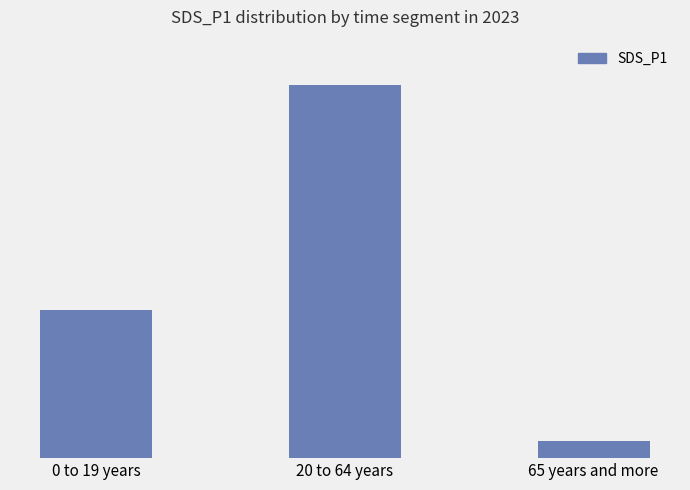

Does the chart contain stacked bars?

No